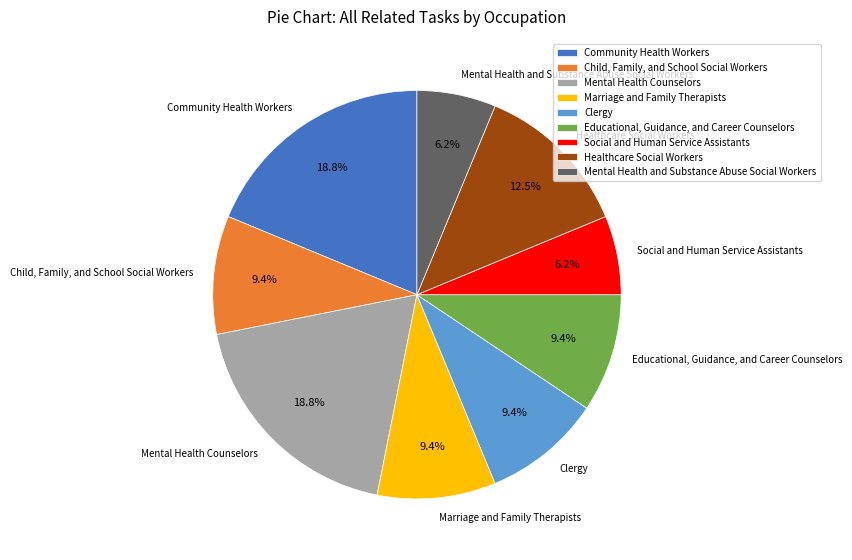

What is the ratio of the value at Clergy to the value at Child, Family, and School Social Workers?

1.0